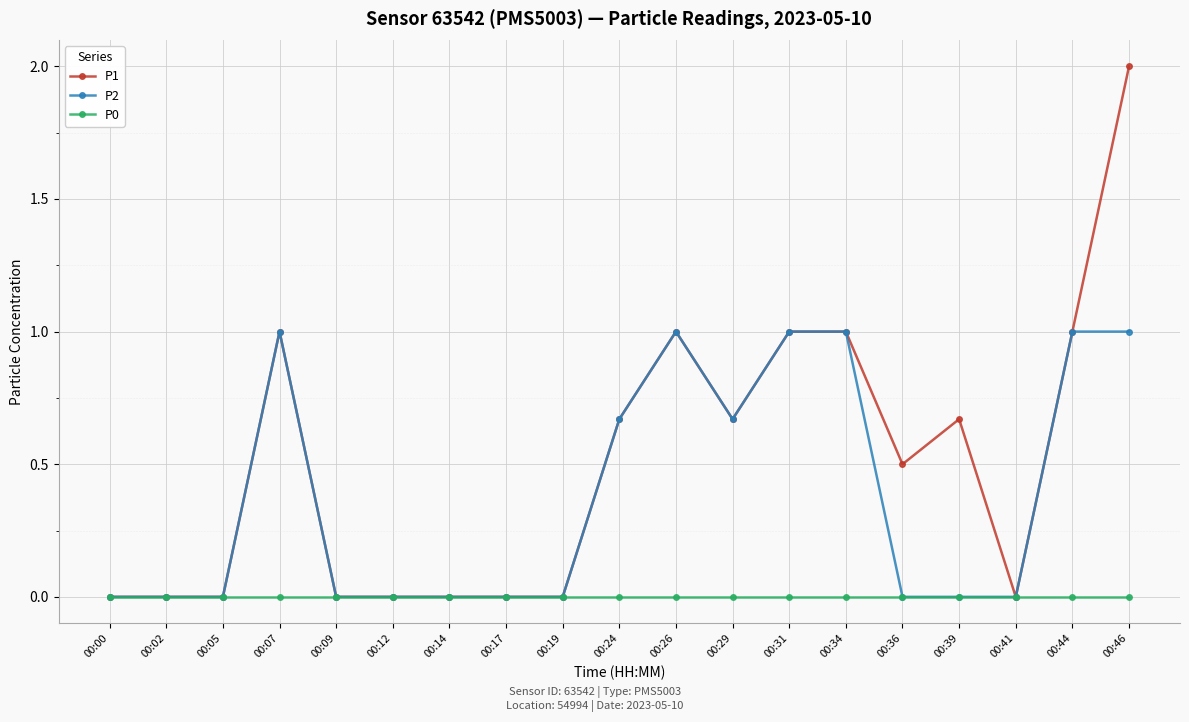

Which label corresponds to the largest value in the chart?

00:46